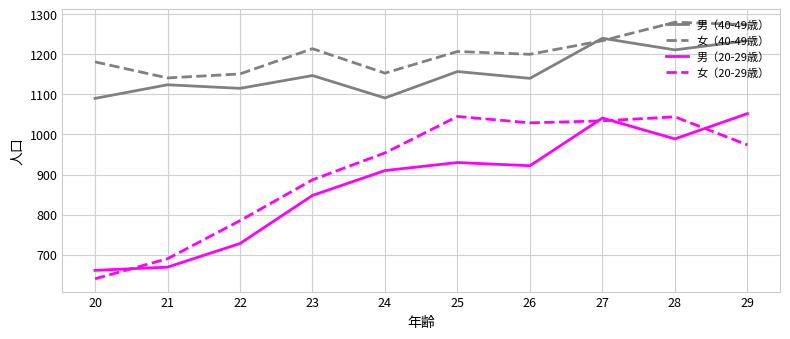

True or false: 女（20-29歳） has more than 0 points higher than both neighbors.

True